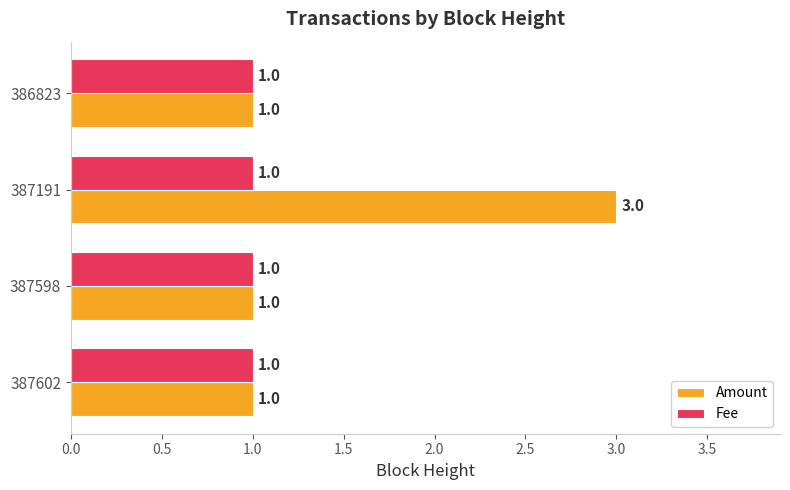

Which series has the largest range (max minus min)?

Amount